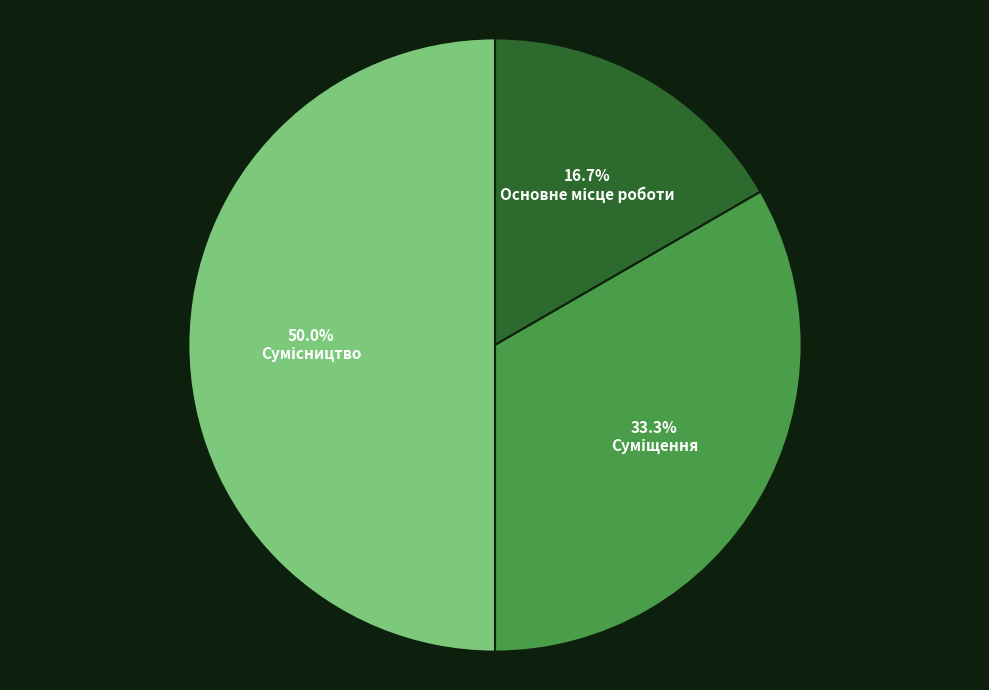

Count the number of slices in the pie.

3